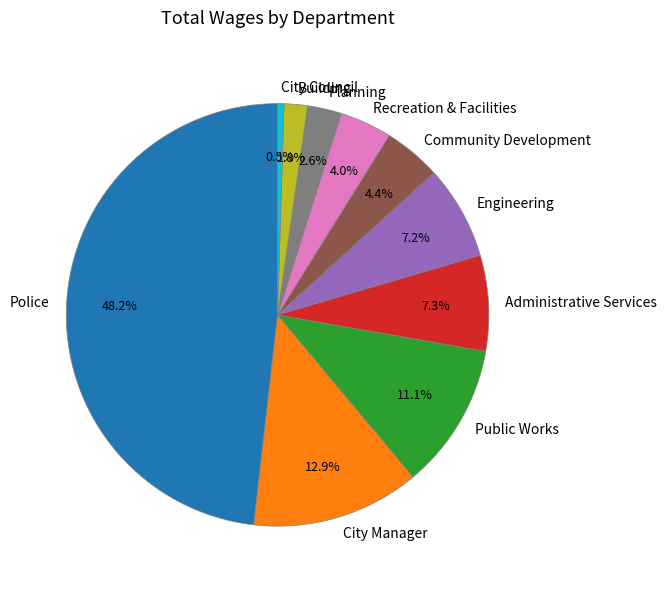

Is the sum of Police and Administrative Services greater than half?

Yes